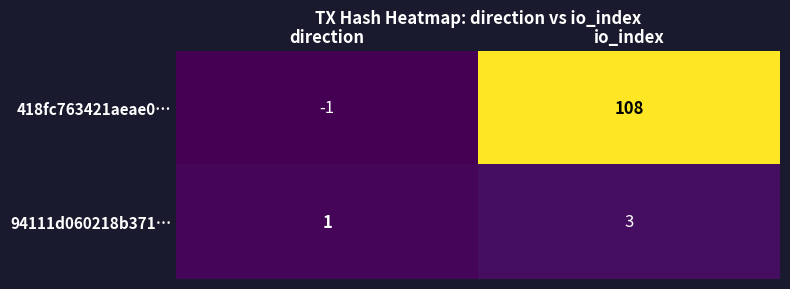

How many values in the 418fc763421aeae0… series are below 108?

1